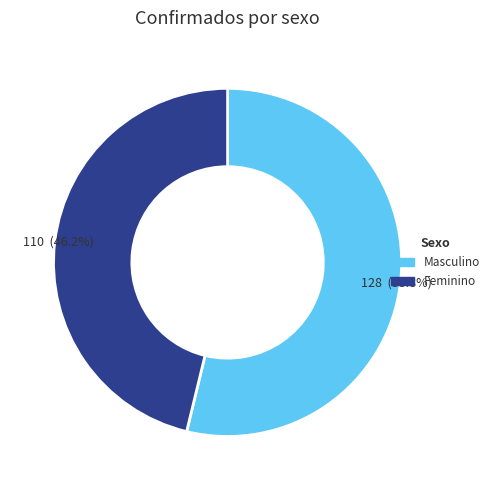

To the nearest percent, what is the difference between the Feminino and Masculino slice percentages?

8%